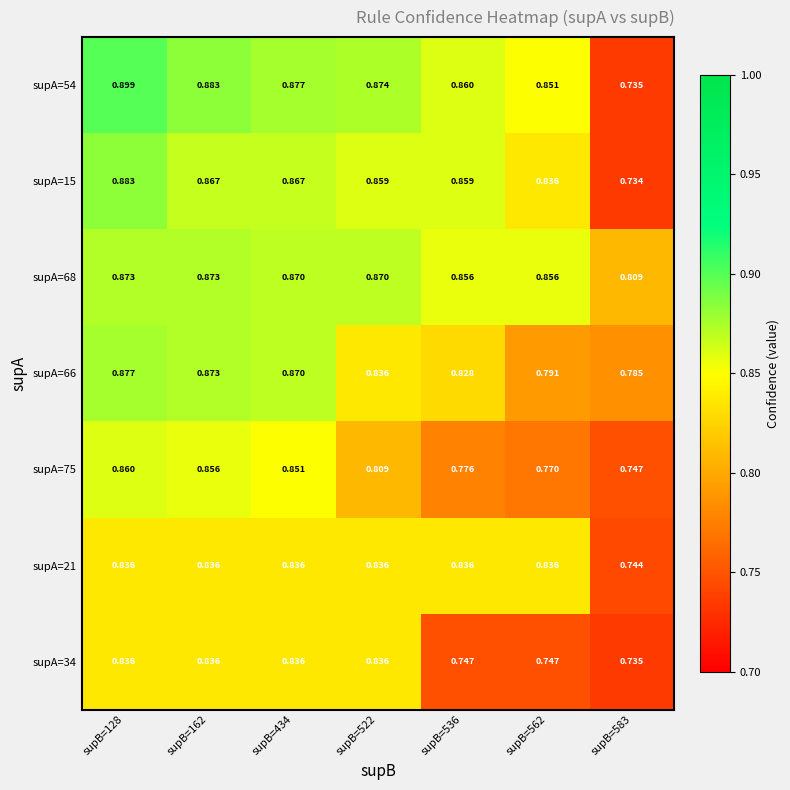

Is the value of supA=75 at supB=434 greater than the value of supA=21 at supB=522?

Yes